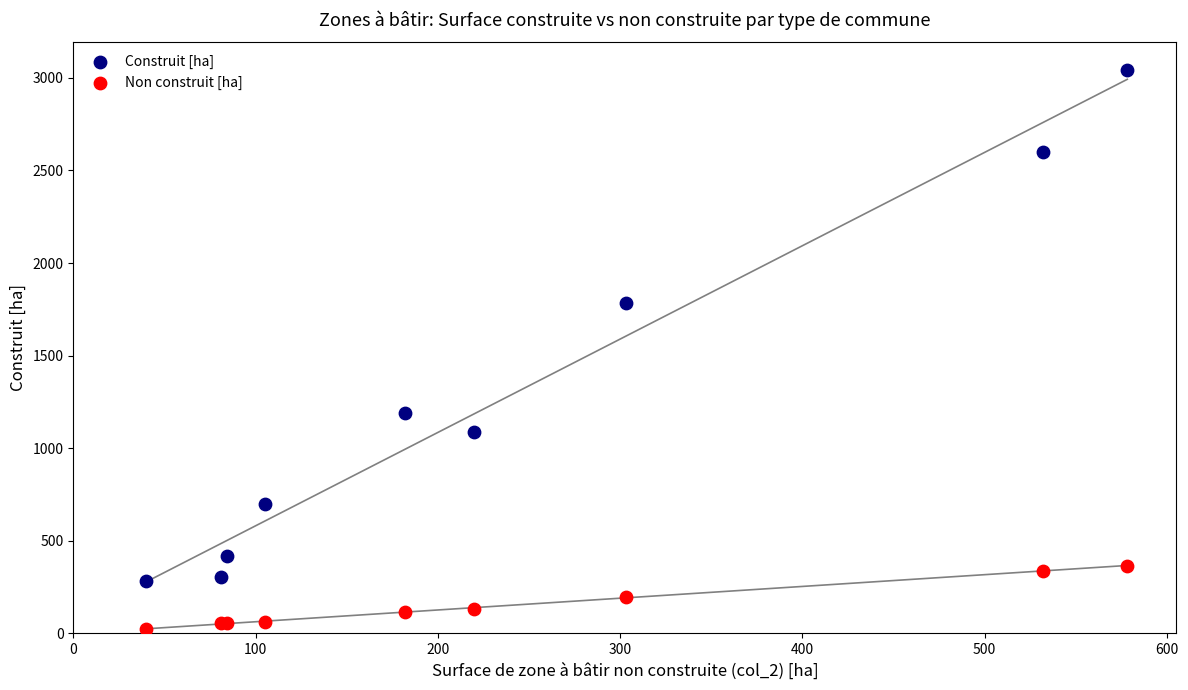

Which series reaches the minimum Y coordinate?

Non construit [ha]